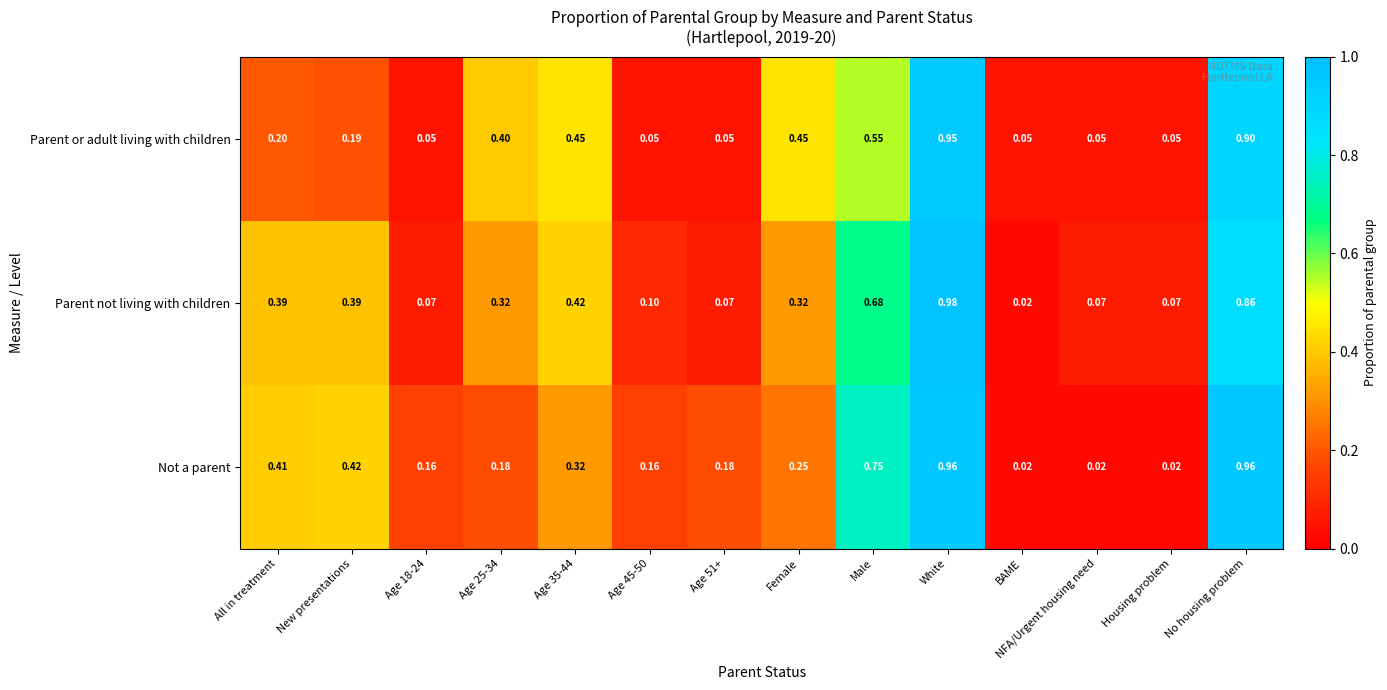

Is the value of Parent or adult living with children at No housing problem greater than the value of Parent not living with children at New presentations?

Yes